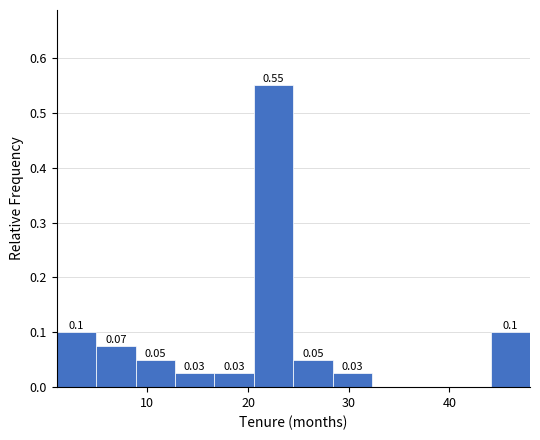

Around what value on the x-axis is the tallest bar? Give the approximate position of its centre, as read against the axis.

23